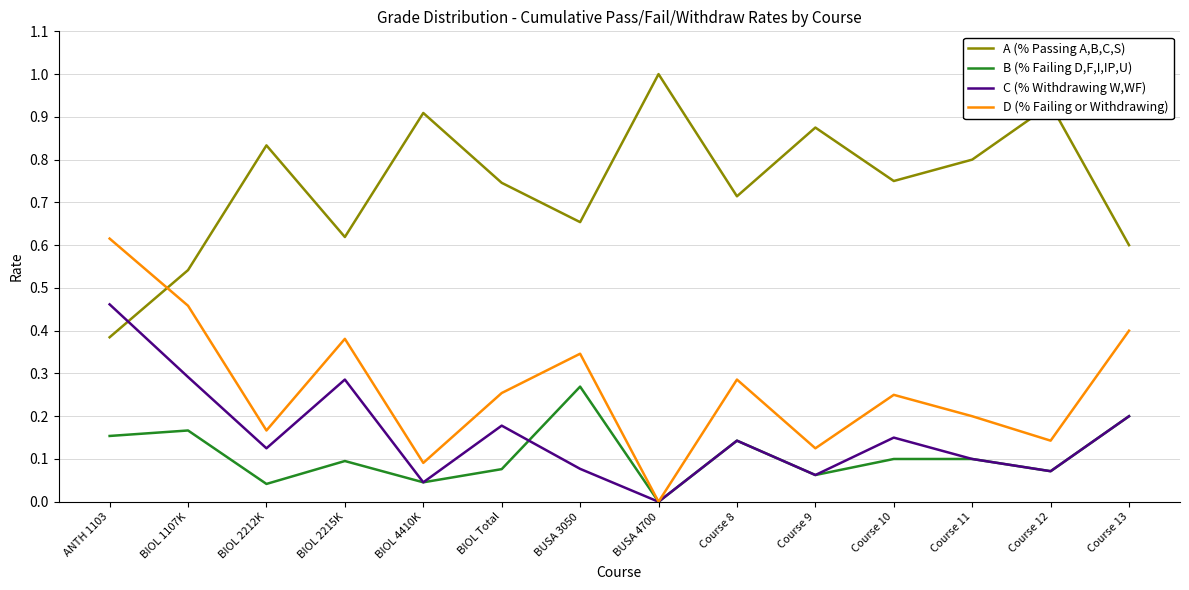

True or false: A (% Passing A,B,C,S) and B (% Failing D,F,I,IP,U) intersect in this chart.

False